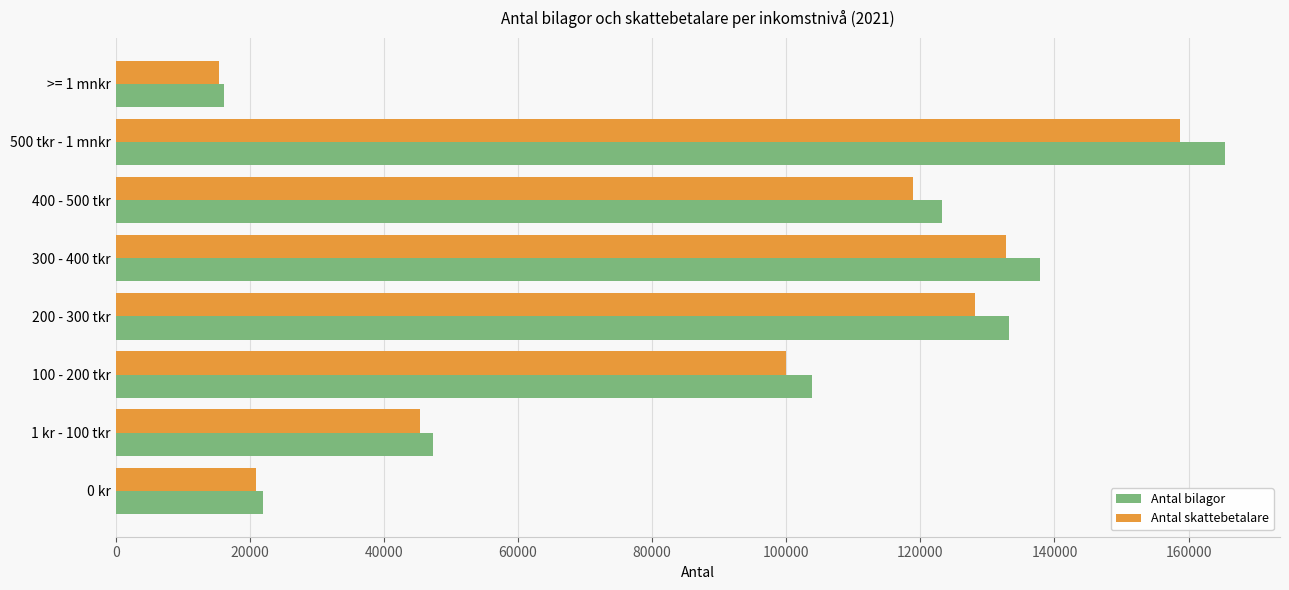

At which label does Antal bilagor reach its peak?

500 tkr - 1 mnkr